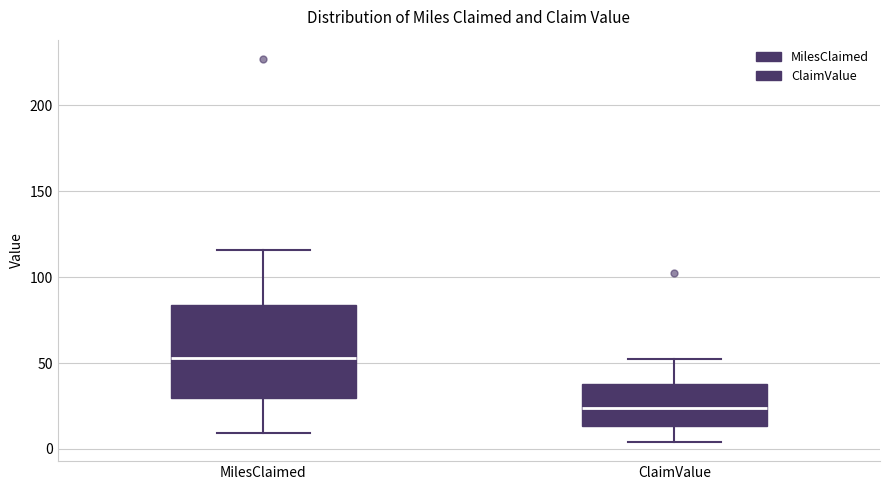

Comparing the boxes themselves (not the whiskers), which one is the tallest?

MilesClaimed